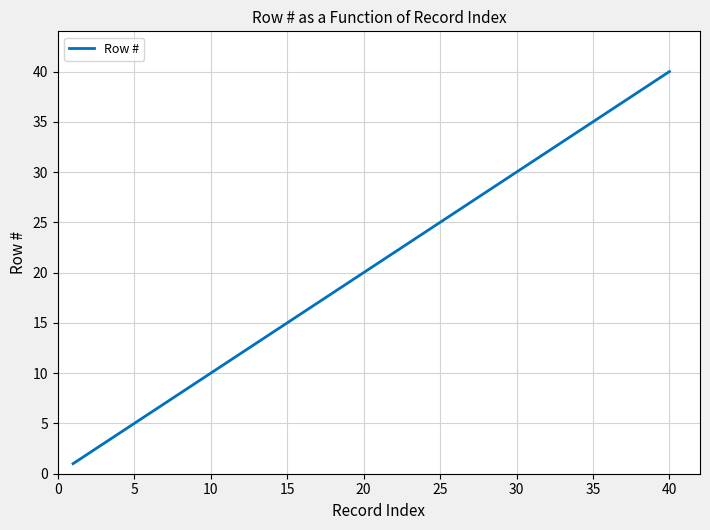

What is the difference between the maximum and minimum values?

39